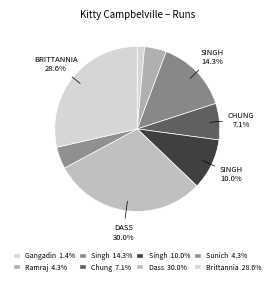

How many segments does this pie chart have?

8